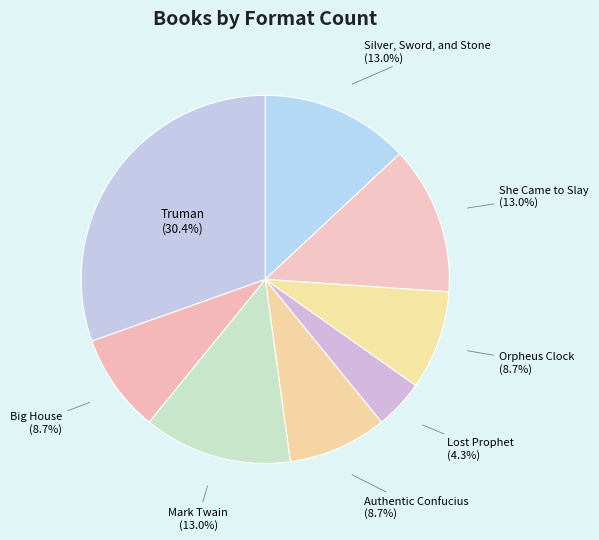

To the nearest percent, what is the combined percentage of Silver, Sword, and Stone and Lost Prophet?

17%